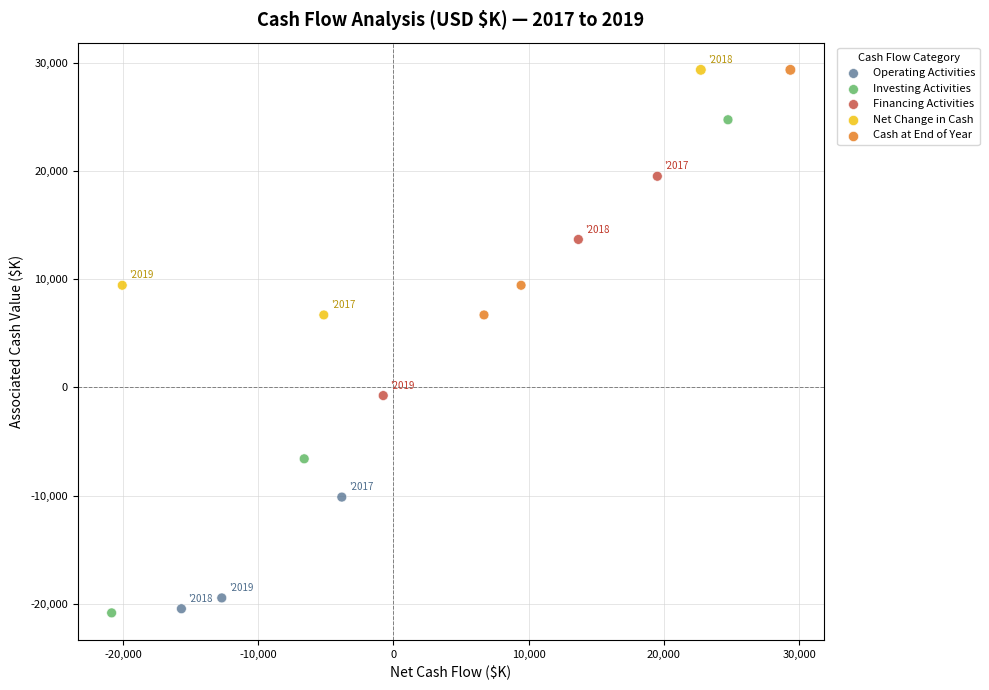

Which series has the widest spread of Y values?

Investing Activities